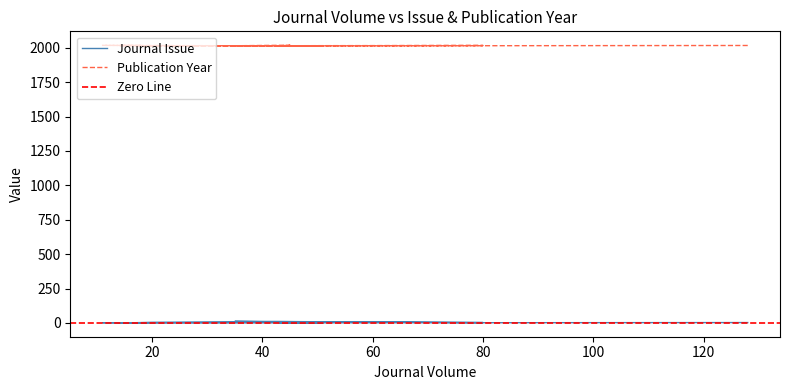

What is the sum of all Publication Year values?

26191